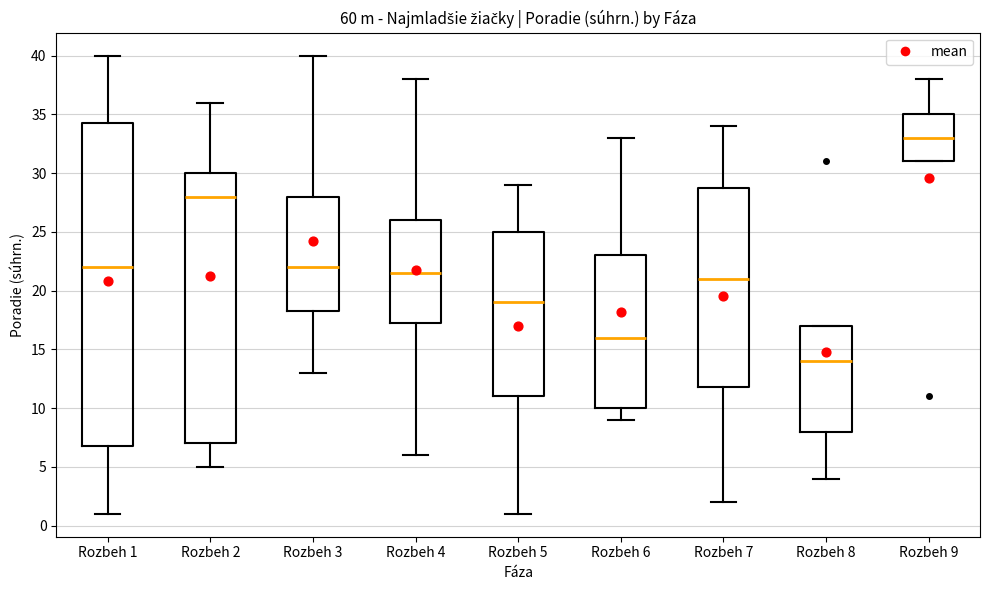

Which box has the highest median line?

Rozbeh 9